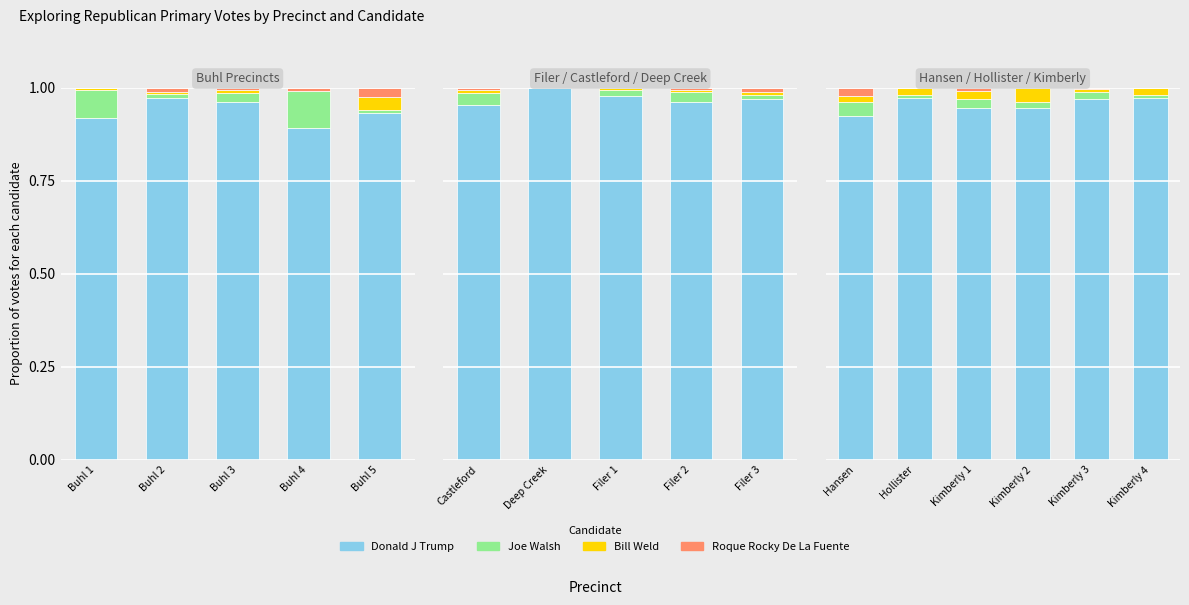

How many bars are there in each group?

4